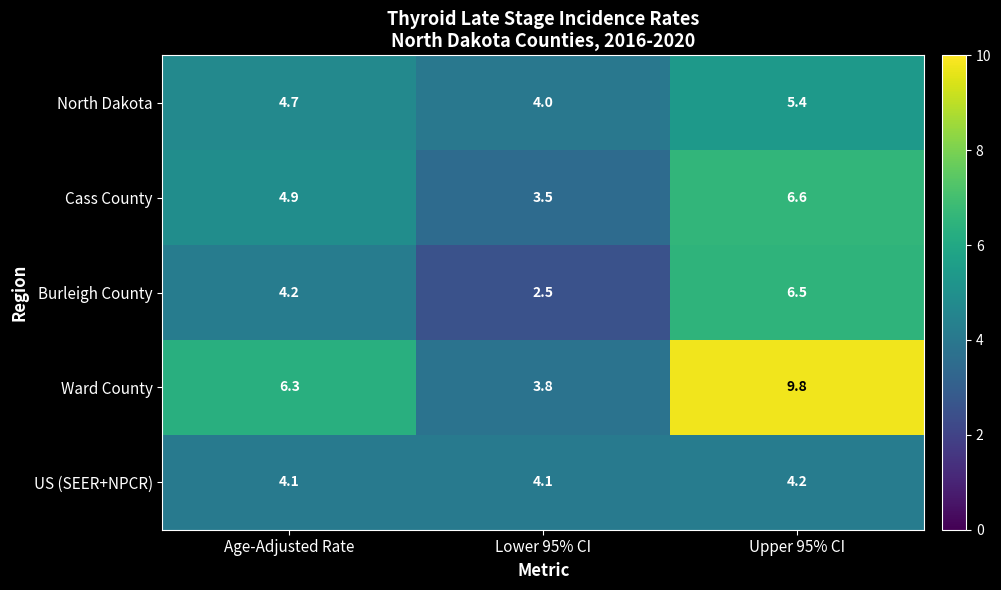

What is the difference between the highest and lowest values at Upper 95% CI?

5.6